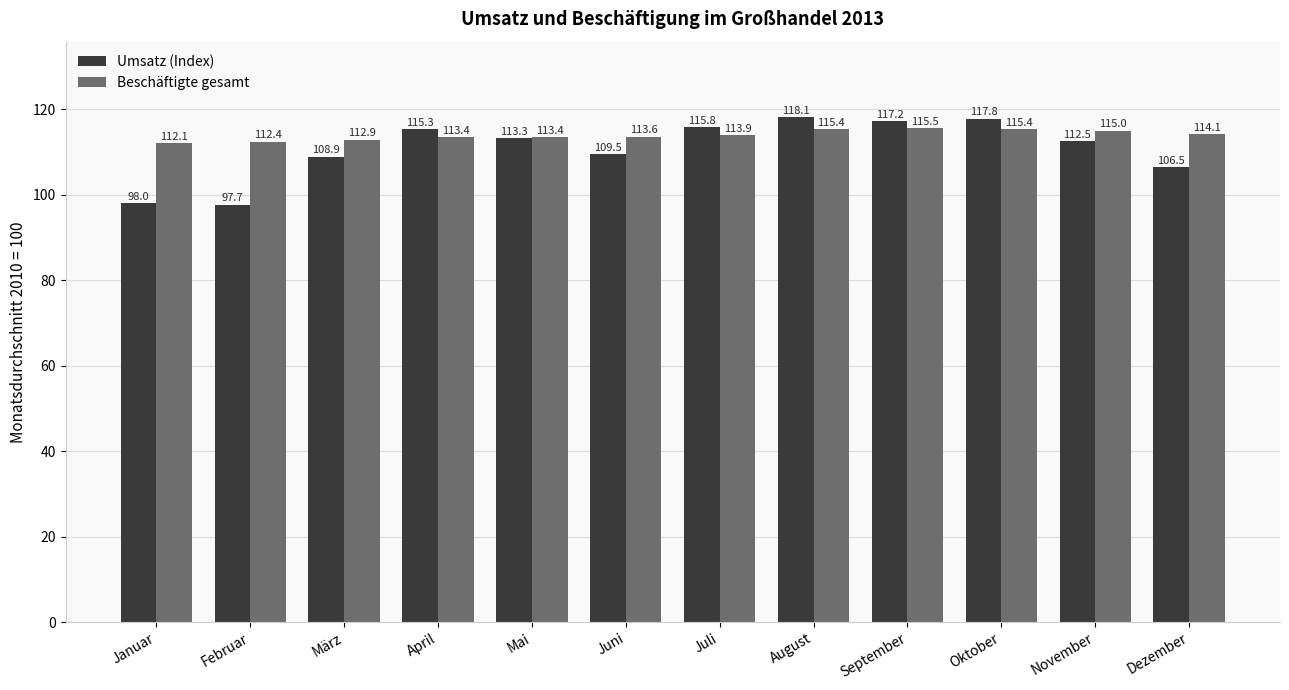

Is it true that Umsatz (Index) equals 109.5 at Juni?

True